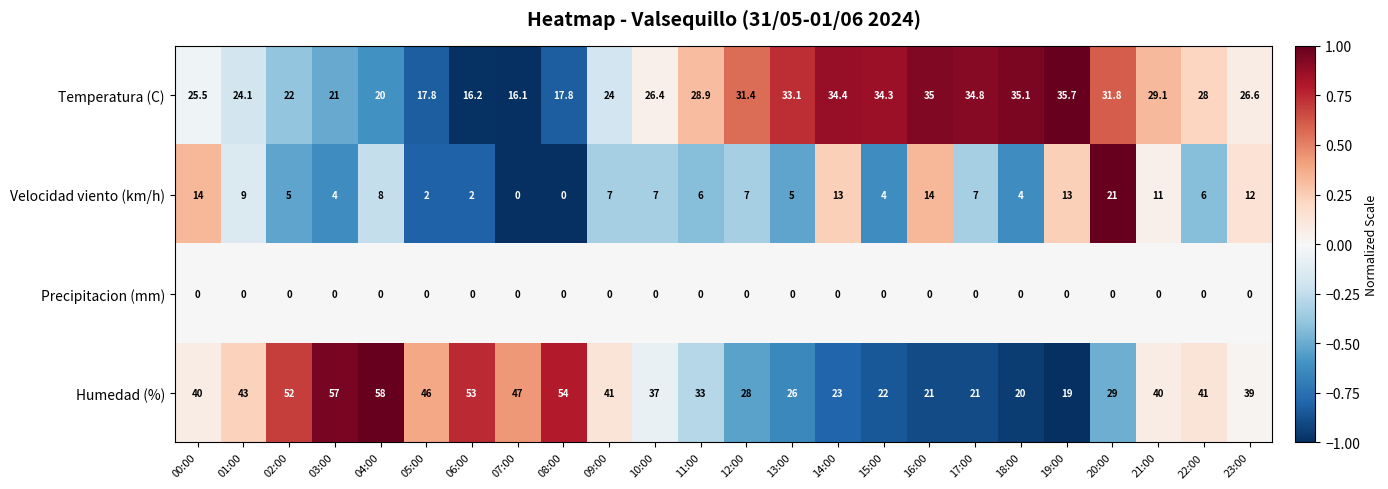

Rank the series at 19:00 from lowest to highest value.

Precipitacion (mm), Velocidad viento (km/h), Humedad (%), Temperatura (C)